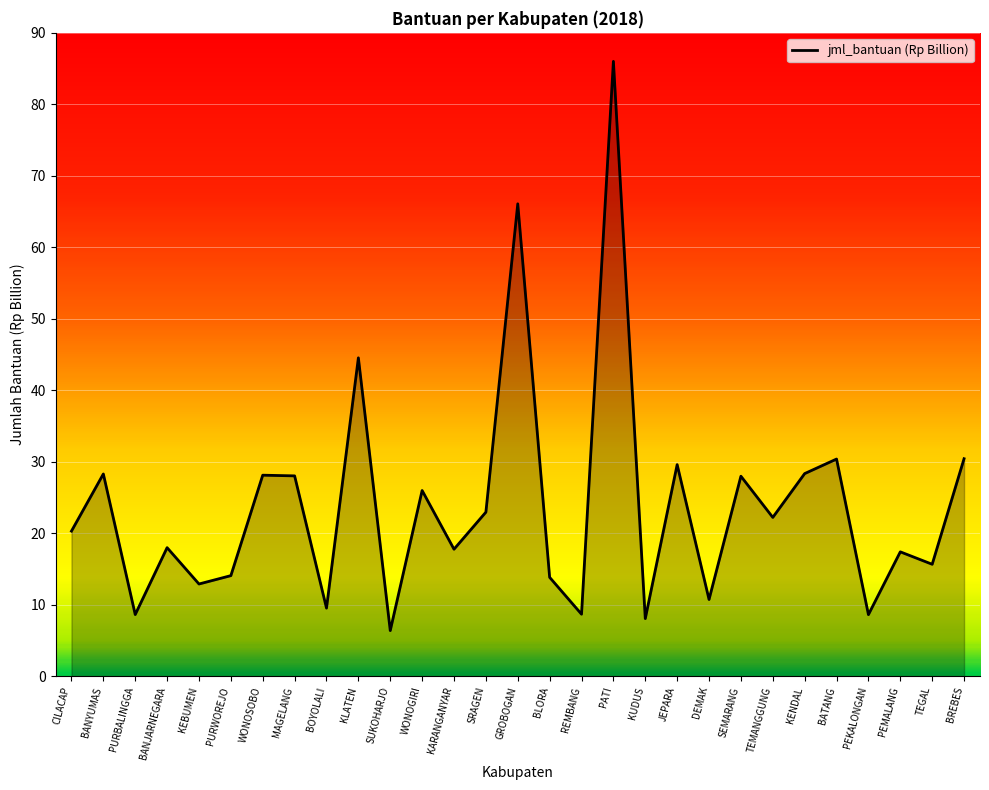

Between BANYUMAS and DEMAK, which is larger?

BANYUMAS